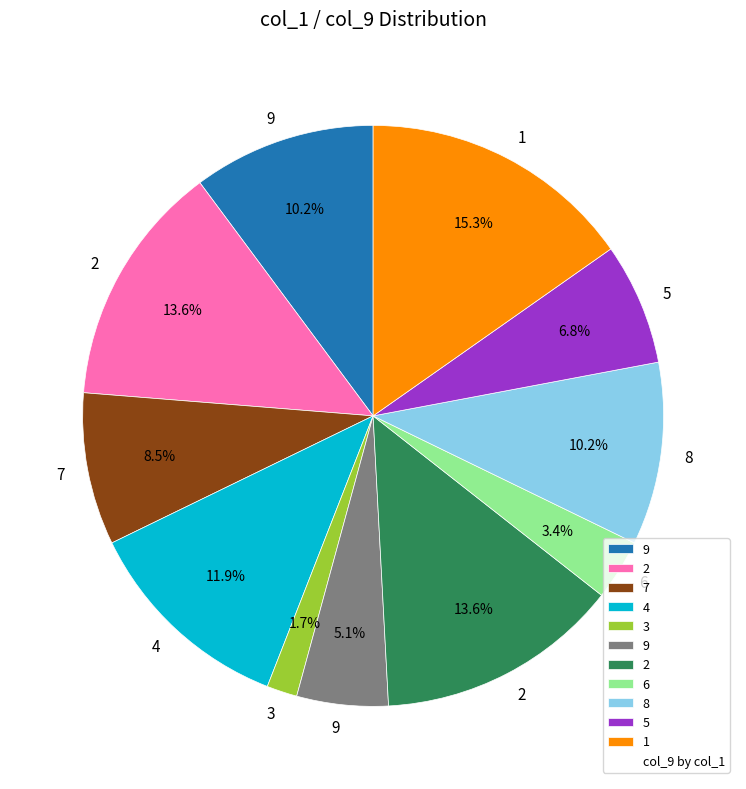

Is there a majority slice in this chart?

No